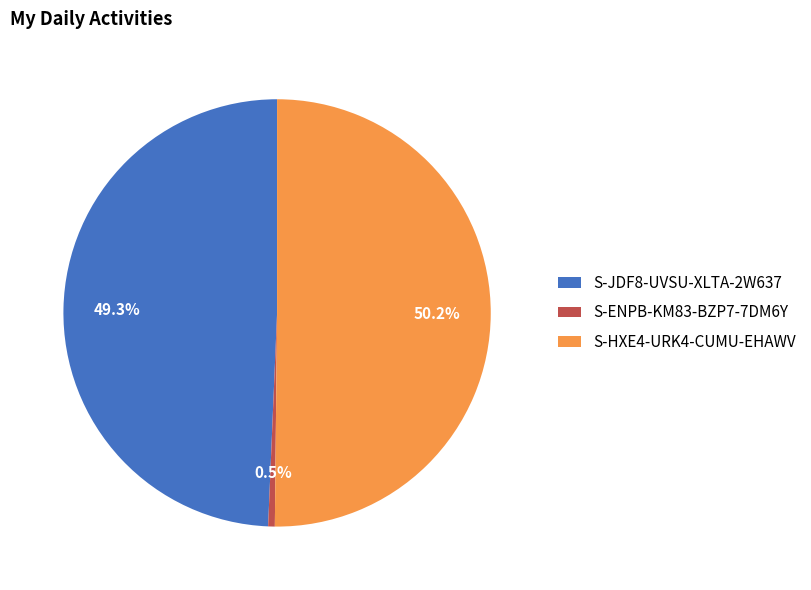

To the nearest percent, what portion does S-JDF8-UVSU-XLTA-2W637 represent?

49%